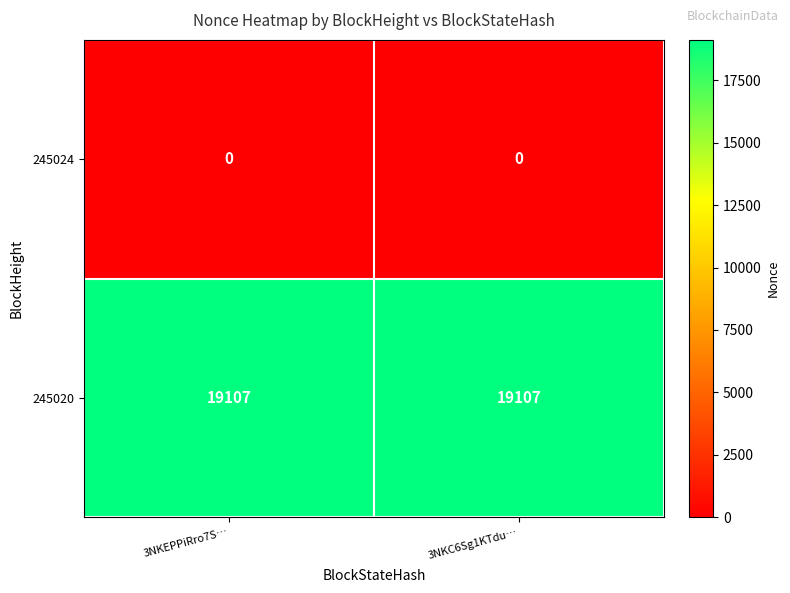

Reading left to right, transcribe all the data shown in this chart.

245024: 3NKEPPiRro7S…=0	3NKC6Sg1KTdu…=0
245020: 3NKEPPiRro7S…=19107	3NKC6Sg1KTdu…=19107